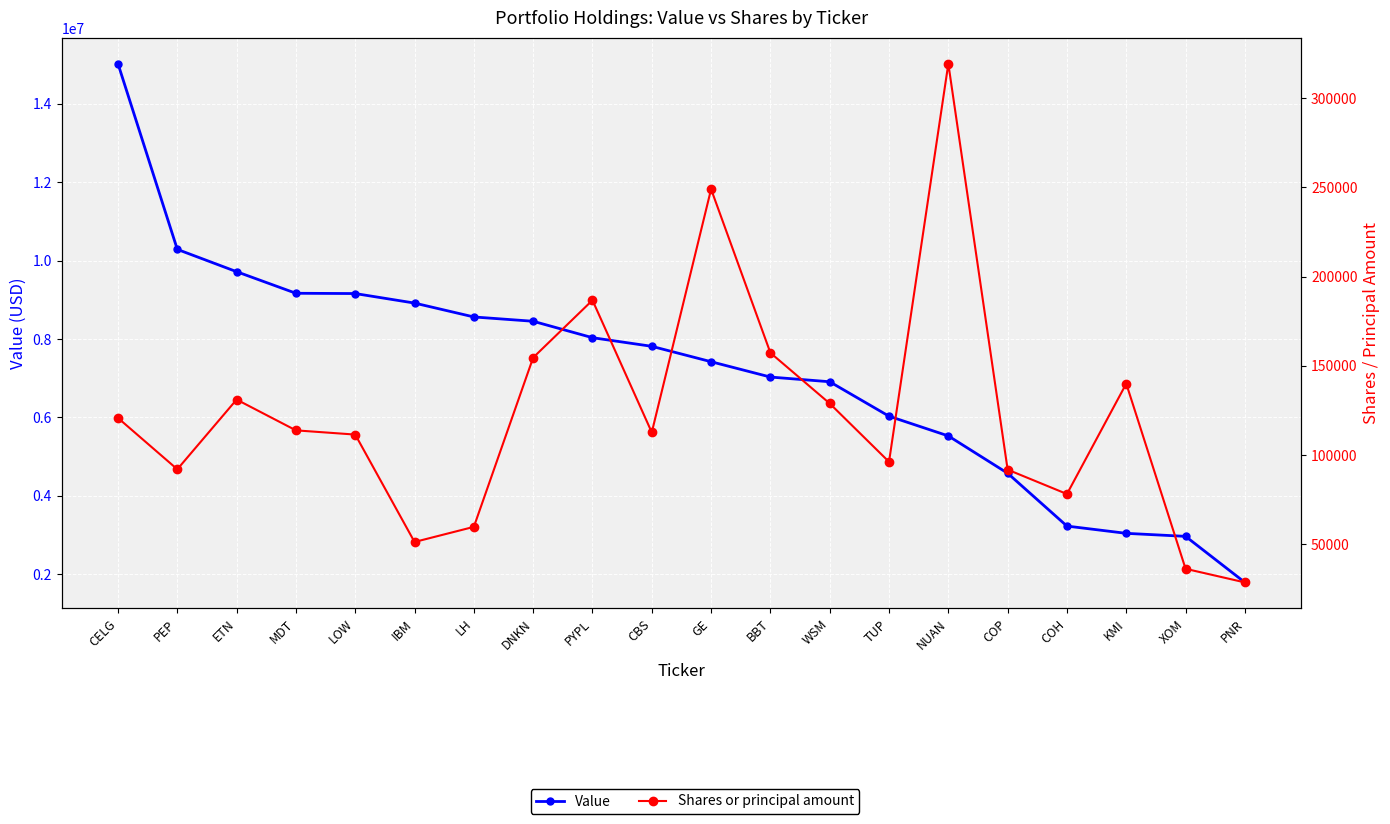

What position from the left is DNKN?

8